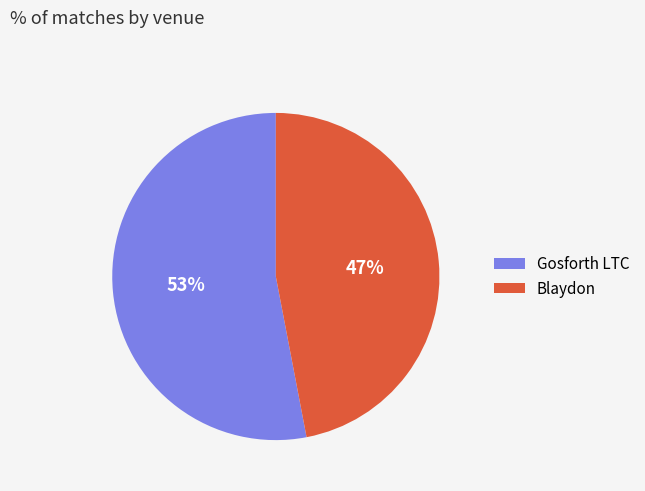

True or false: Blaydon accounts for 55% of the total.

False